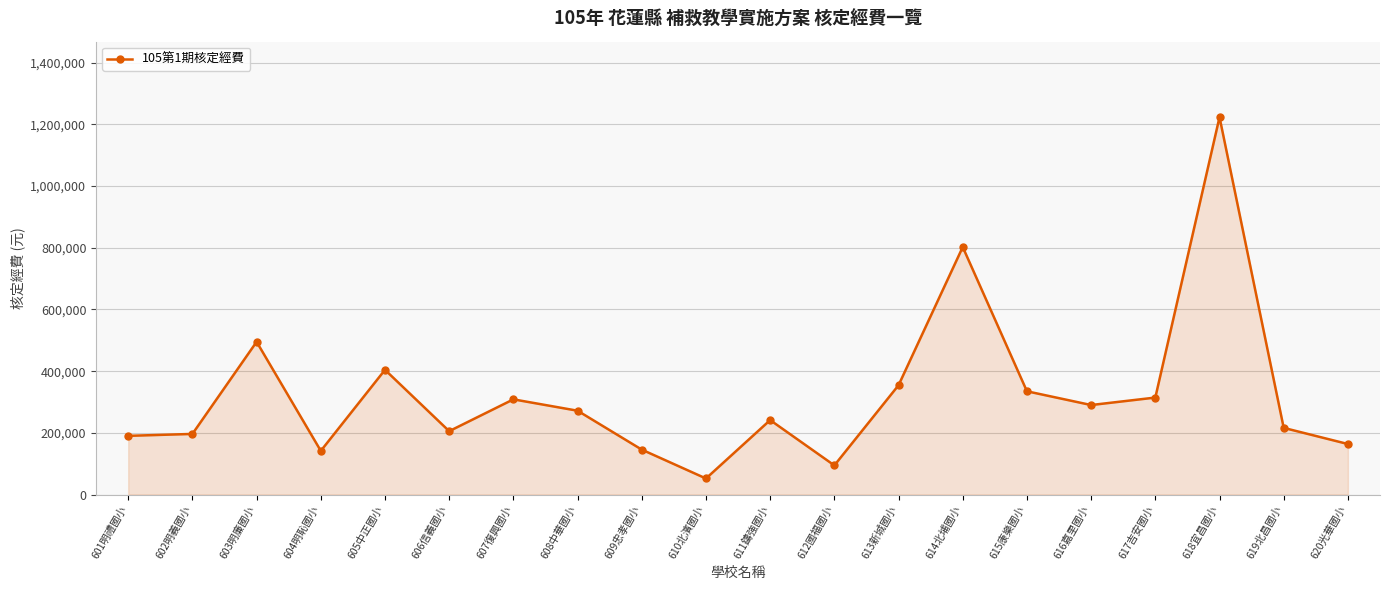

How many lines are shown in the chart?

1